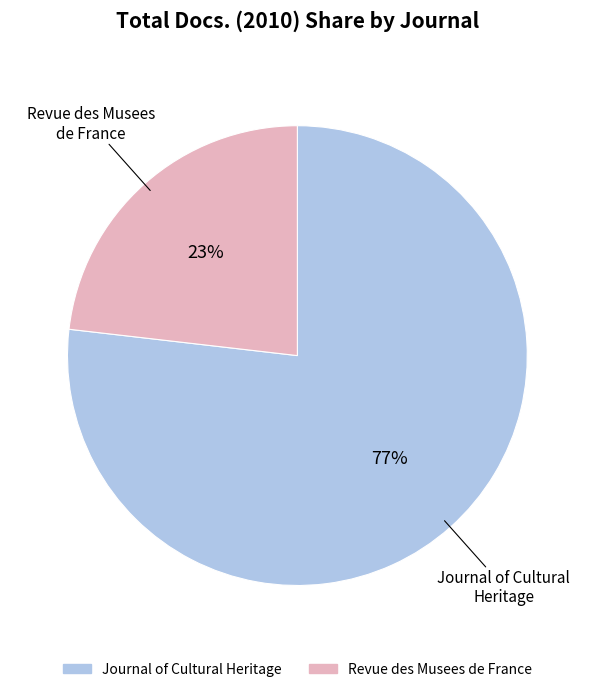

How many slices are in this pie chart?

2